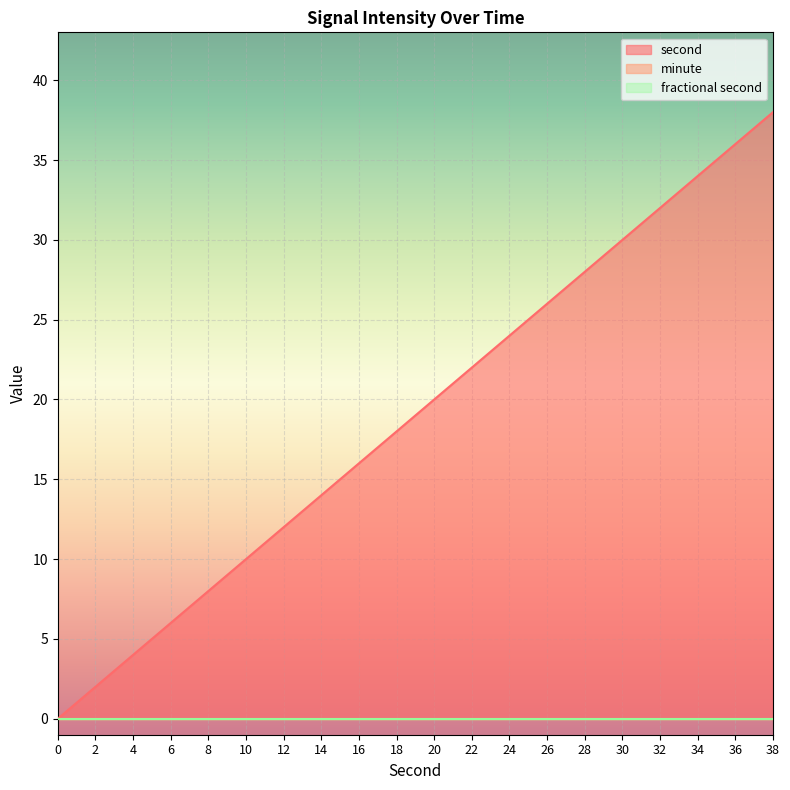

True or false: fractional second has more than 2 points higher than both neighbors.

False